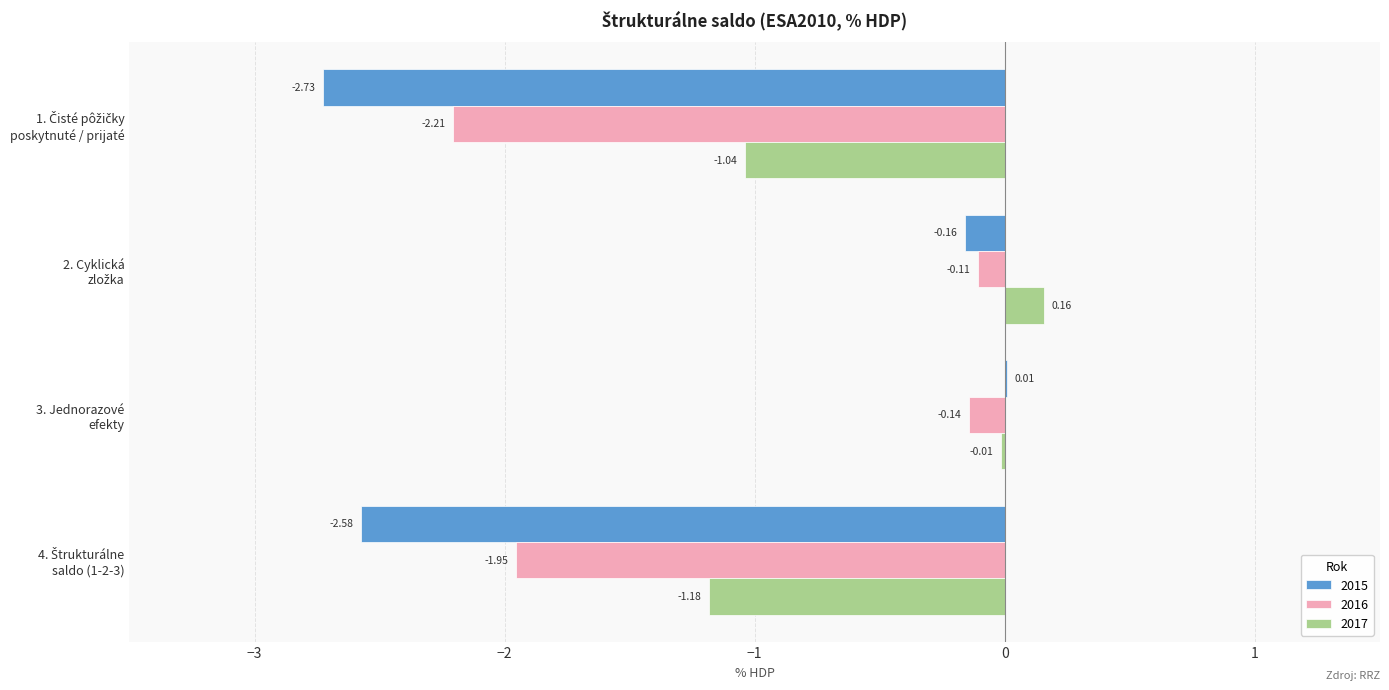

What is the sum of all 2017 values?

-2.1